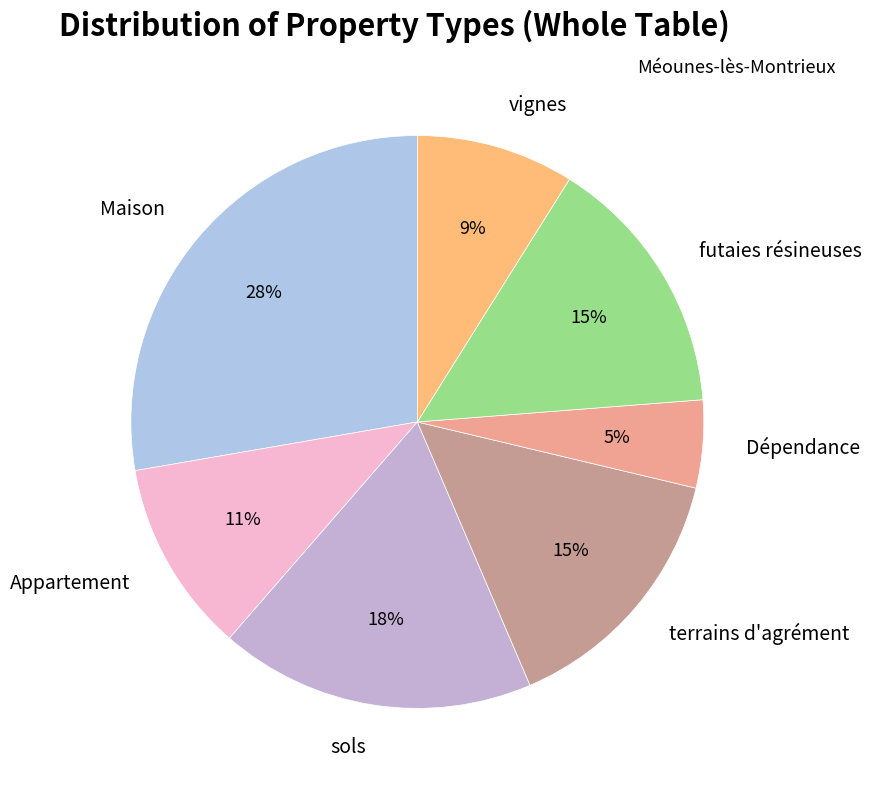

How many slices are in this pie chart?

7